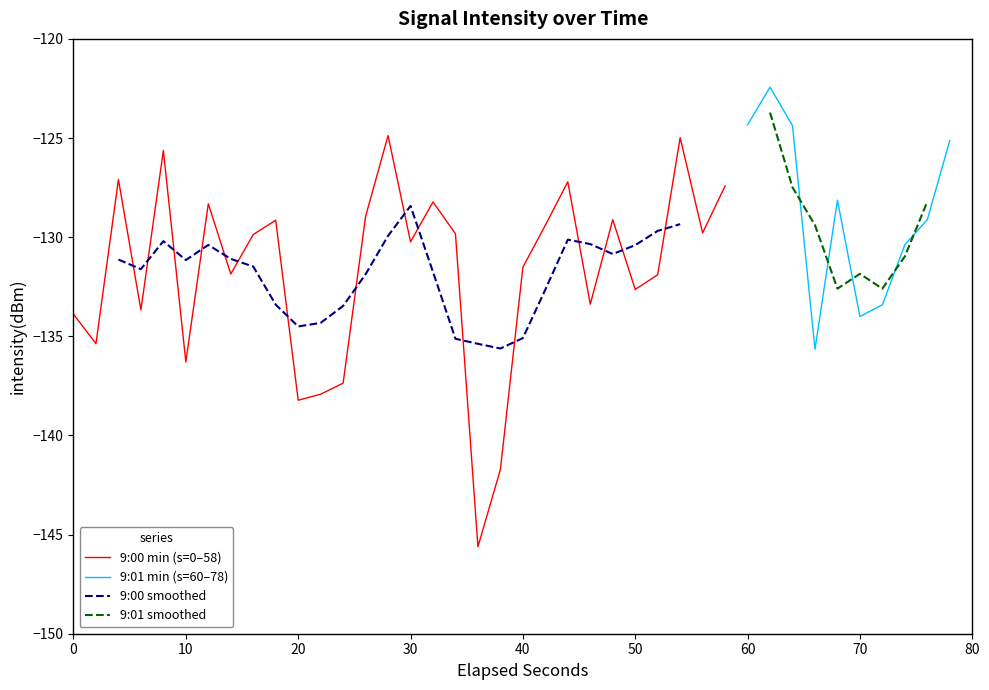

What is the smallest value displayed?

-145.6